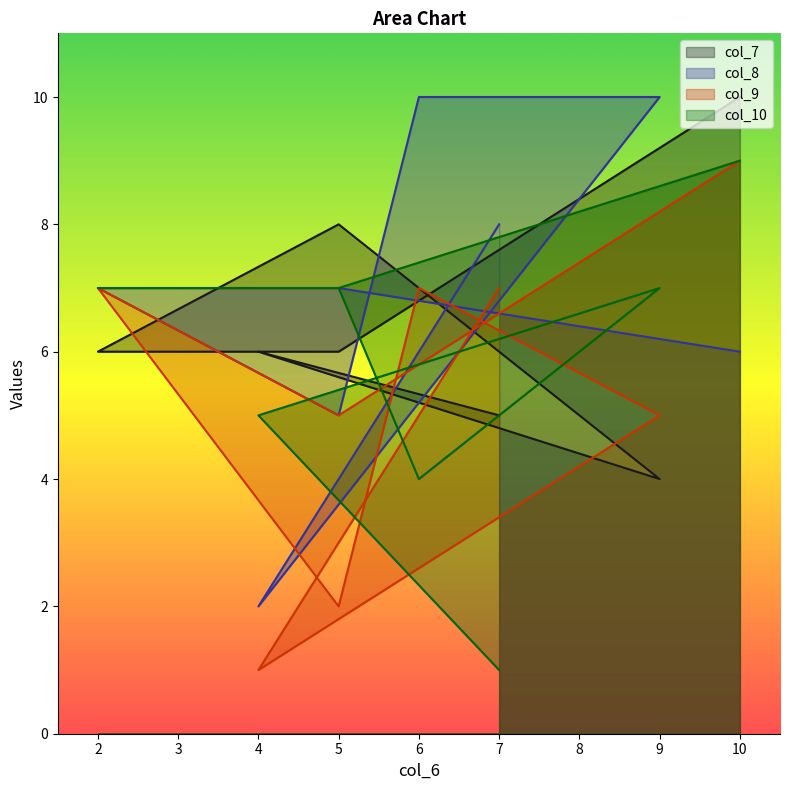

Does the chart display data point markers on the line(s)?

No